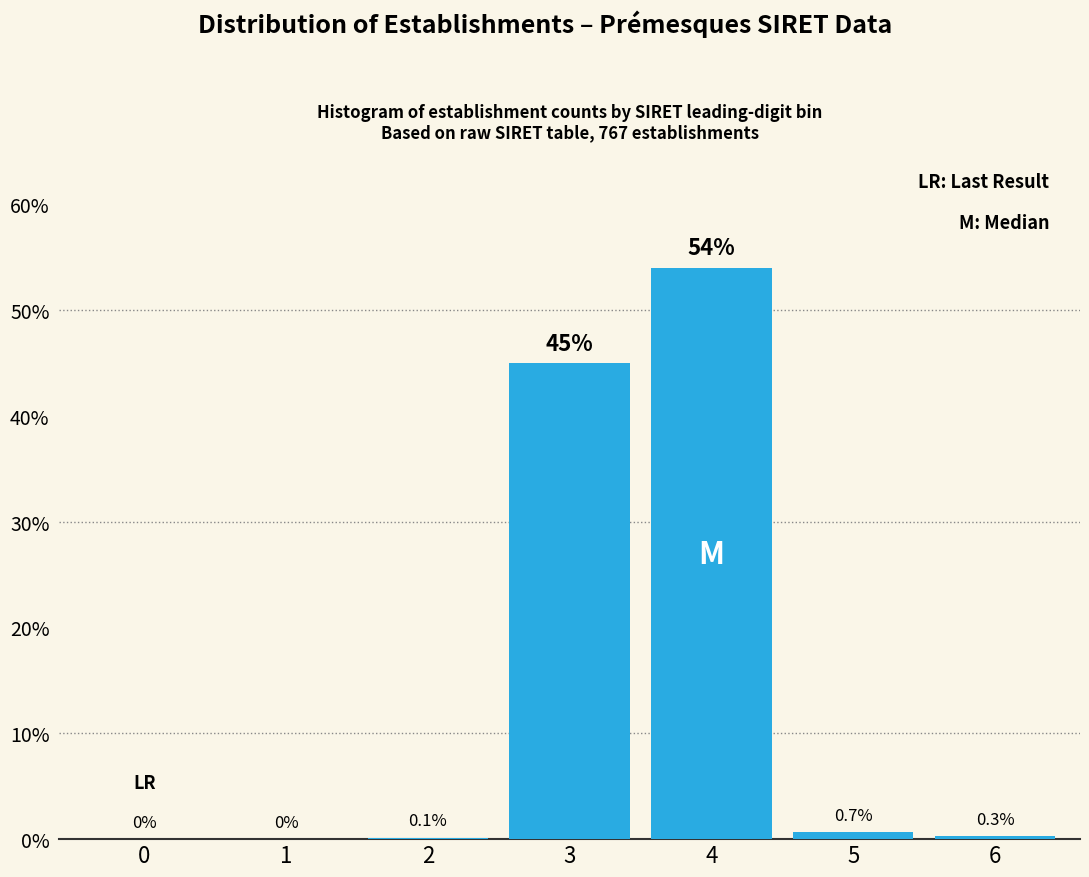

Reading left to right, extract all data points from this chart.

0=0.0	1=0.0	2=0.1	3=45.0	4=54.0	5=0.7	6=0.3